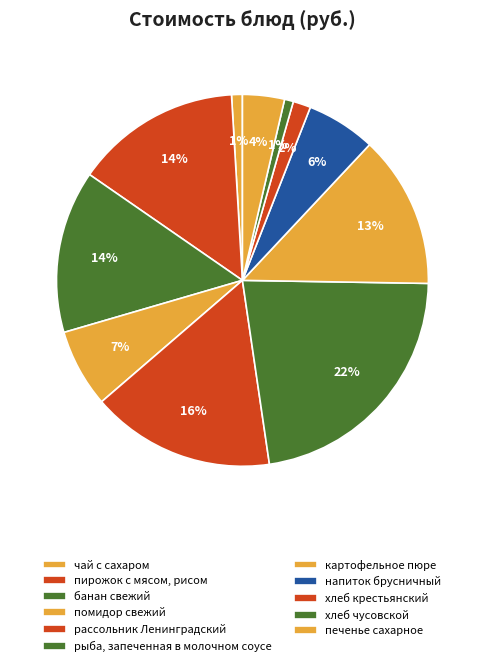

What percentage do картофельное пюре and пирожок с мясом, рисом together represent?

27.7%